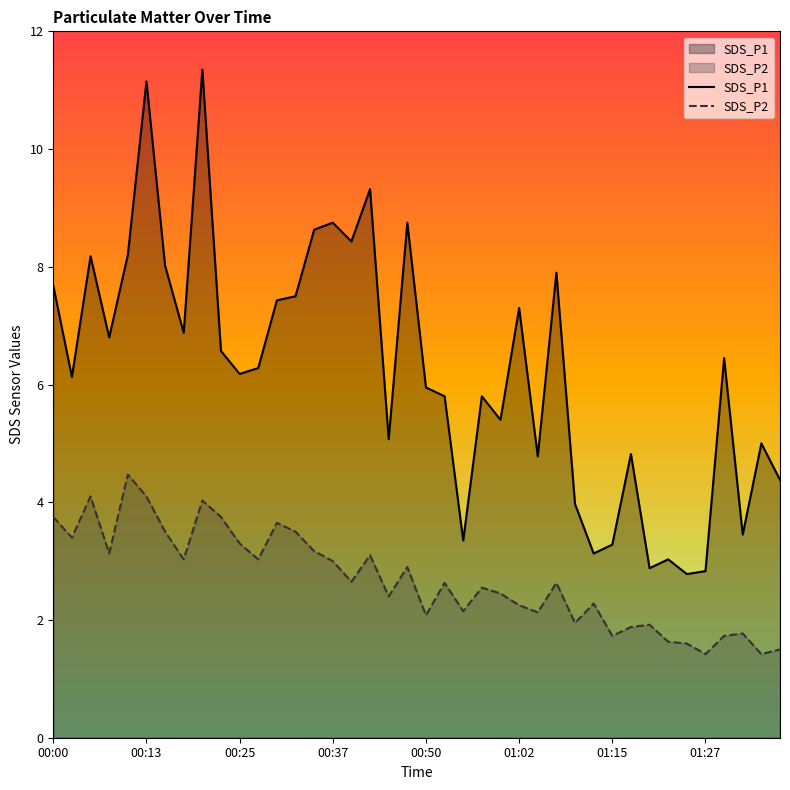

How many lines are shown in the chart?

2